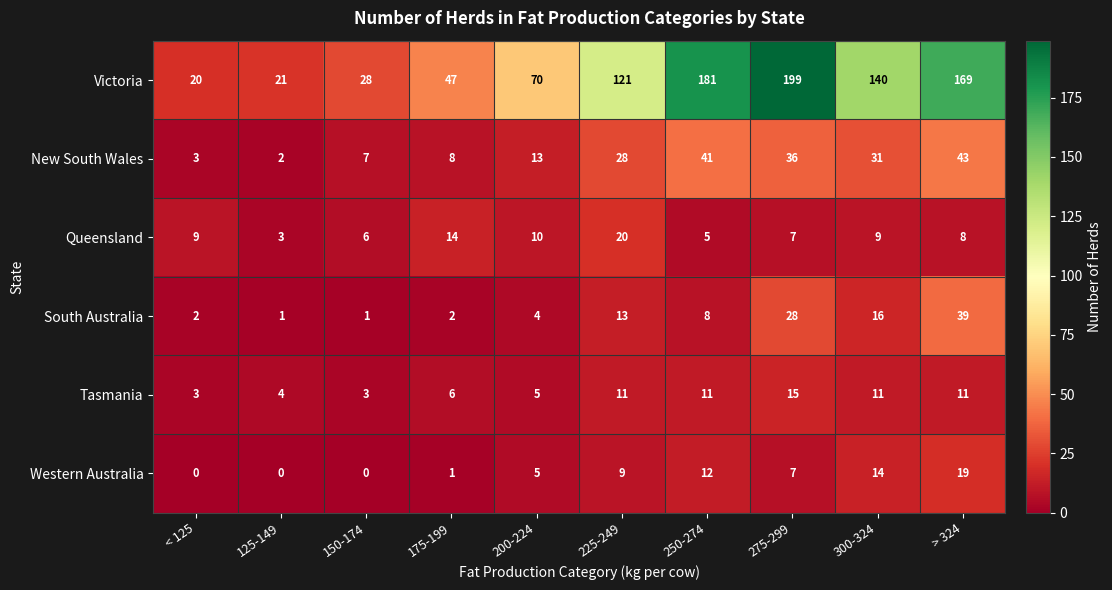

At which label does Queensland reach its minimum?

125-149